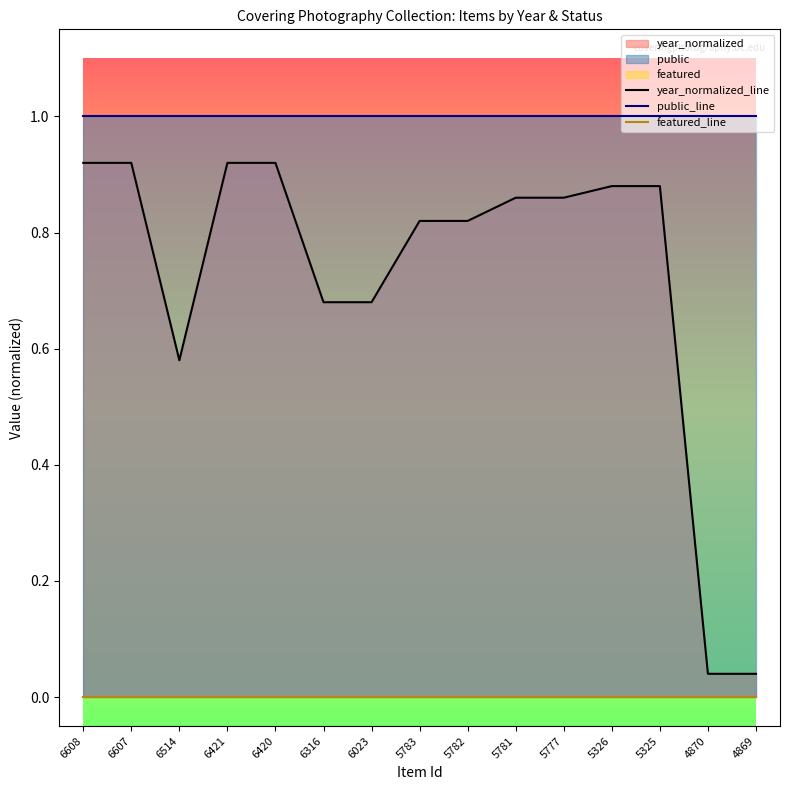

Reading left to right, transcribe all the data shown in this chart.

year_normalized_line: 0.9	0.9	0.6	0.9	0.9	0.7	0.7	0.8	0.8	0.9	0.9	0.9	0.9	0.0	0.0
public_line: 1.0	1.0	1.0	1.0	1.0	1.0	1.0	1.0	1.0	1.0	1.0	1.0	1.0	1.0	1.0
featured_line: 0.0	0.0	0.0	0.0	0.0	0.0	0.0	0.0	0.0	0.0	0.0	0.0	0.0	0.0	0.0